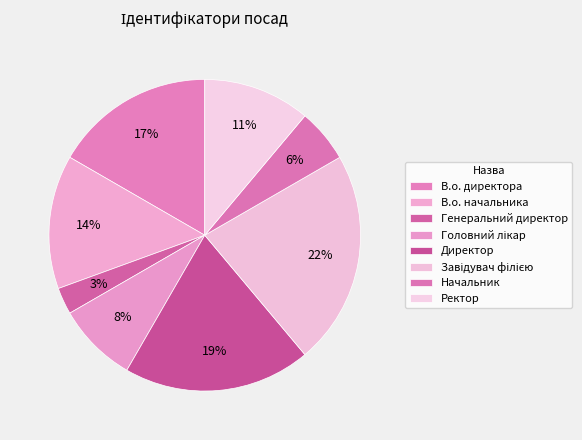

To the nearest percent, what percentage of the pie is Завідувач філією?

22%